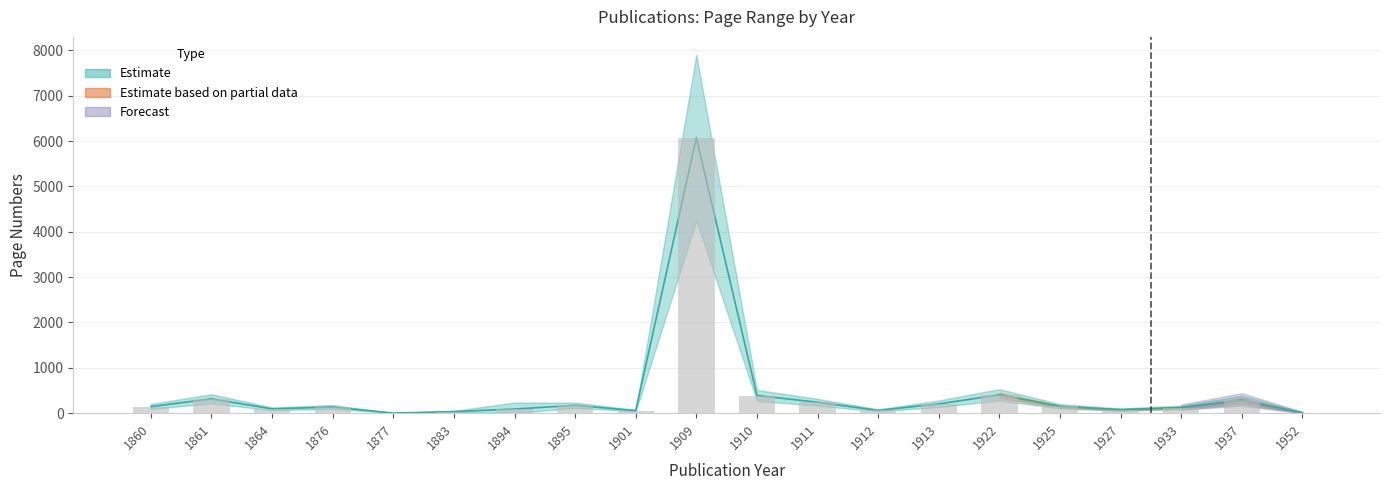

Reading left to right, what are all the values shown in this chart?

Page Start (lower): 144.5	315.5	95.0	135.5	1.5	34.5	91.0	172.5	55.5	6071.5	389.5	240.5	61.5	204.0	403.5	151.5	77.0	124.5	282.5	10.0
Page End (upper): 144.5	315.5	95.0	135.5	1.5	34.5	91.0	172.5	55.5	6071.5	389.5	240.5	61.5	204.0	403.5	151.5	77.0	124.5	282.5	10.0